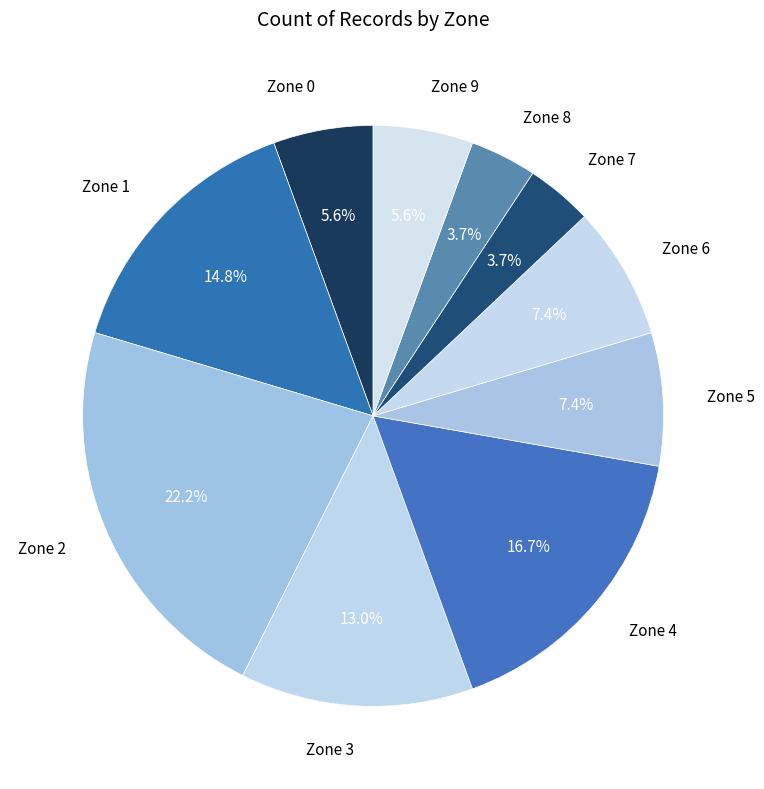

Count the number of slices in the pie.

10